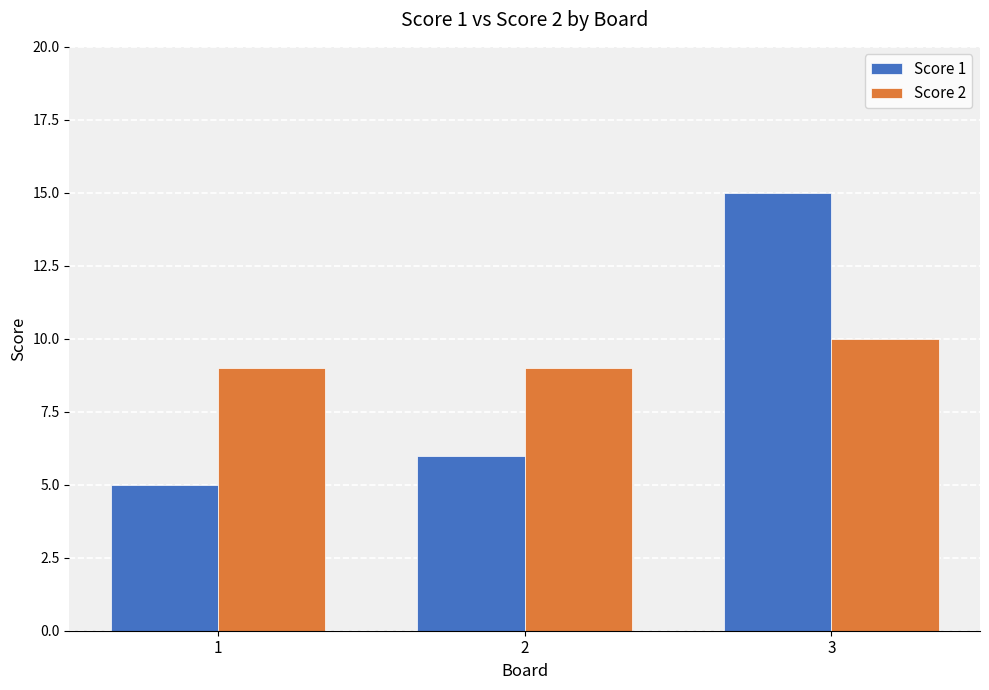

Reading left to right, list all the values displayed in this chart.

Score 1: 1=5	2=6	3=15
Score 2: 1=9	2=9	3=10